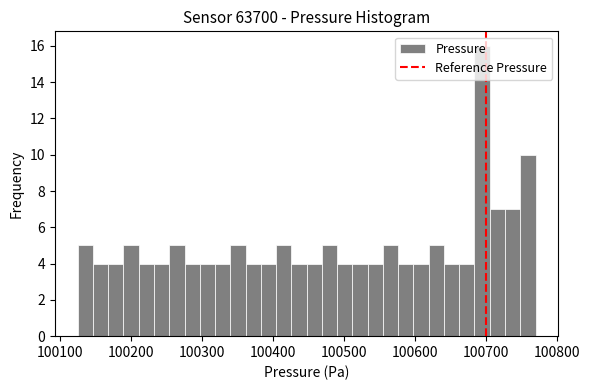

Read against the x-axis, roughly where is the centre of the tallest bar?

100700